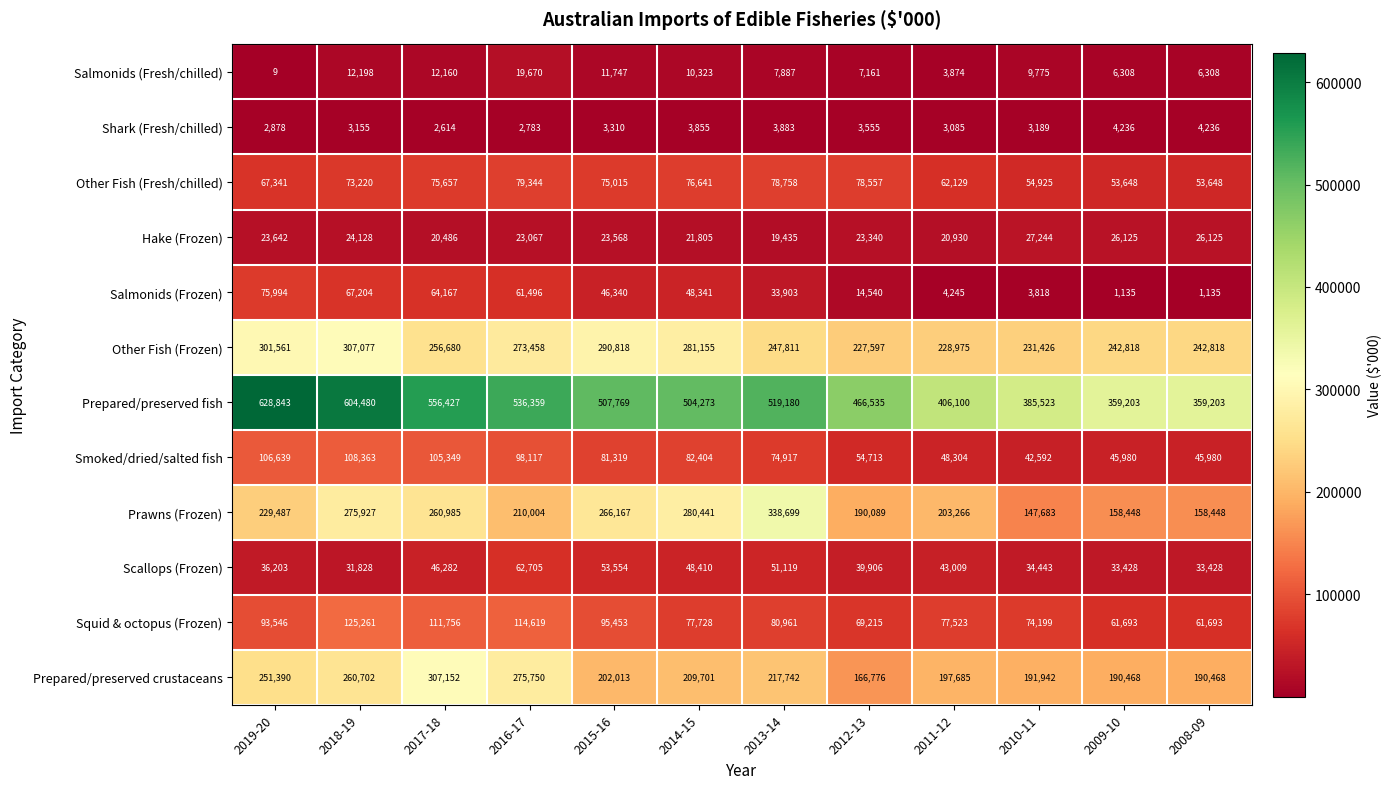

At 2016-17, list the series in order from smallest to largest.

Shark (Fresh/chilled), Salmonids (Fresh/chilled), Hake (Frozen), Salmonids (Frozen), Scallops (Frozen), Other Fish (Fresh/chilled), Smoked/dried/salted fish, Squid & octopus (Frozen), Prawns (Frozen), Other Fish (Frozen), Prepared/preserved crustaceans, Prepared/preserved fish